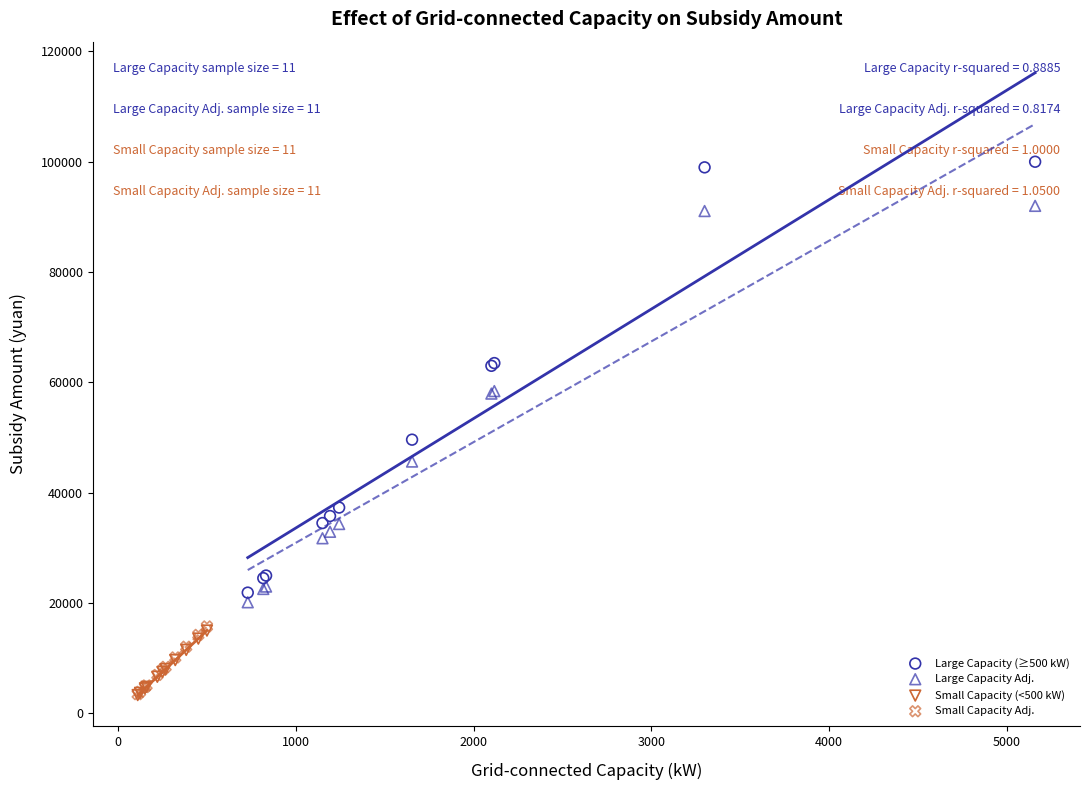

Which series has the largest Y range (max minus min)?

Large Capacity (≥500 kW)